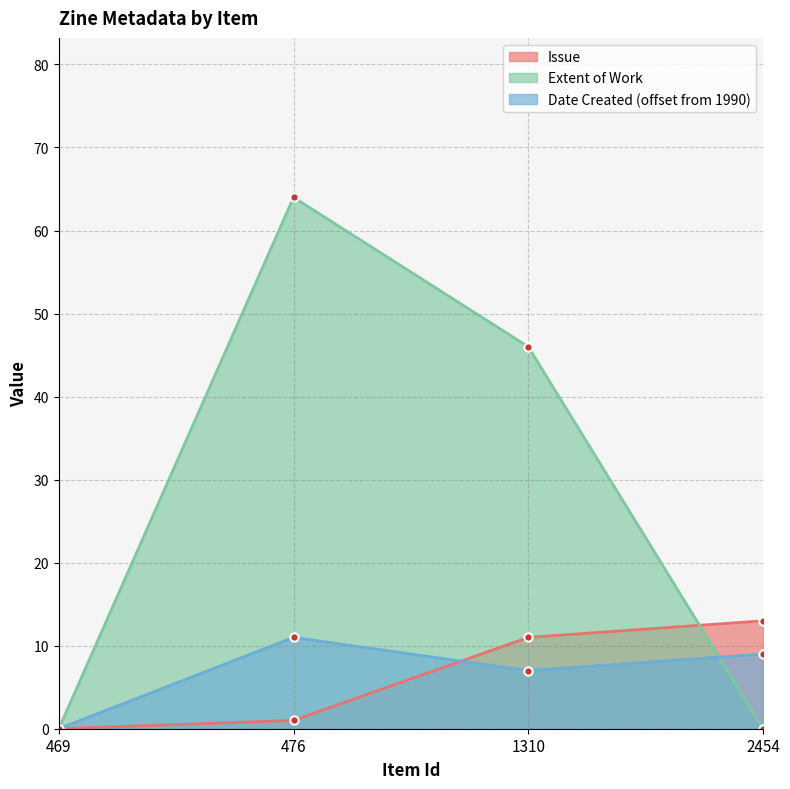

Does the chart display data point markers on the line(s)?

Yes